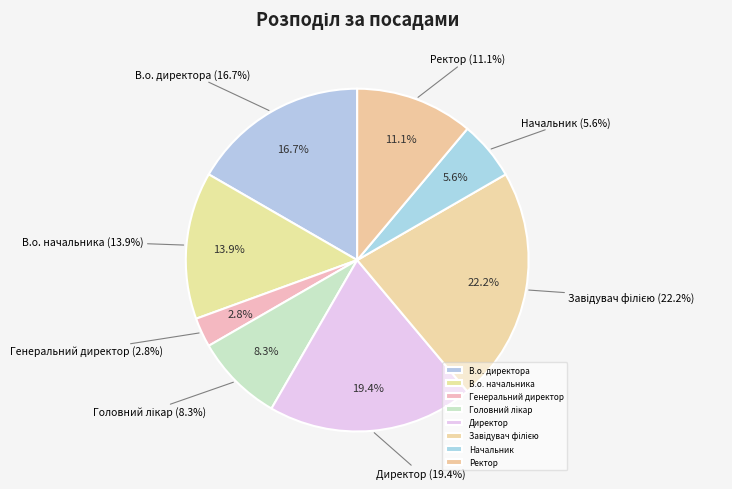

Count the number of slices in the pie.

8